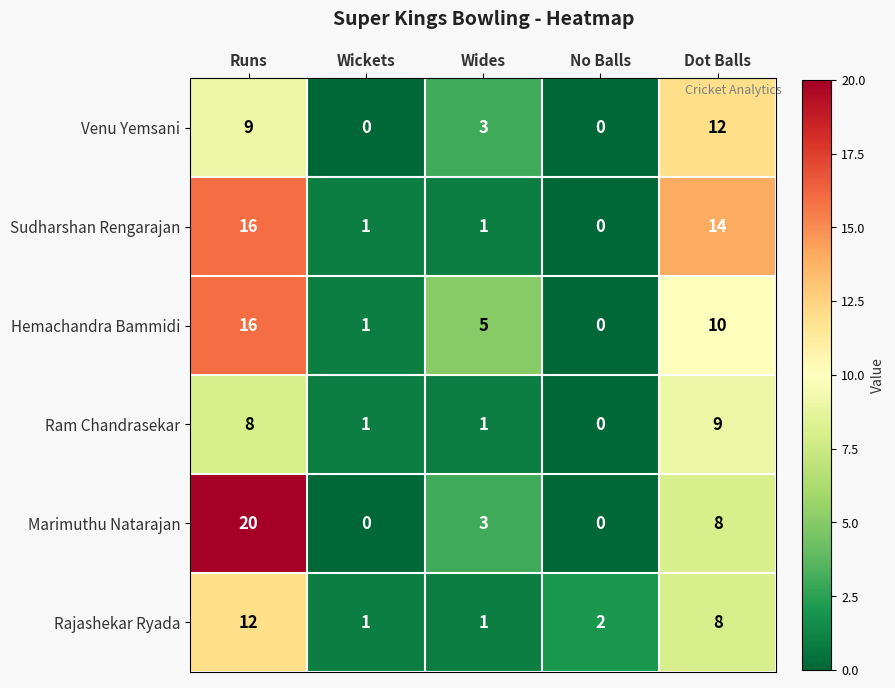

What is the difference between the maximum and minimum values in the Hemachandra Bammidi series?

16